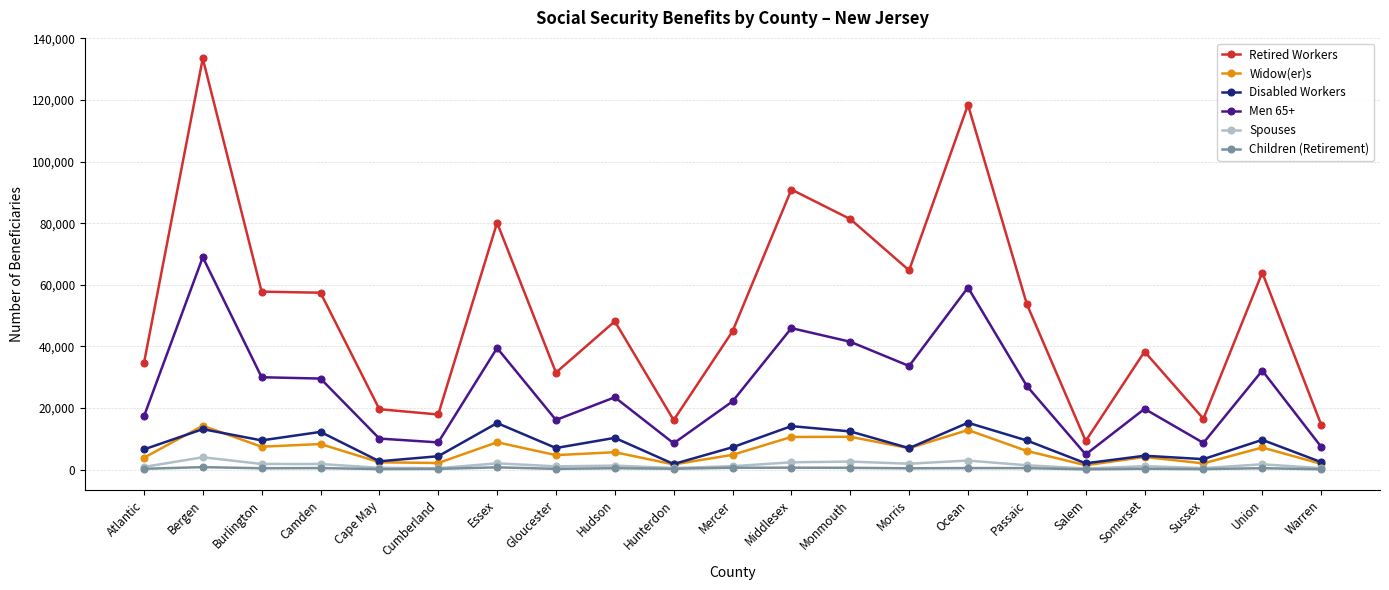

What is the total value across all series at Salem?

17944